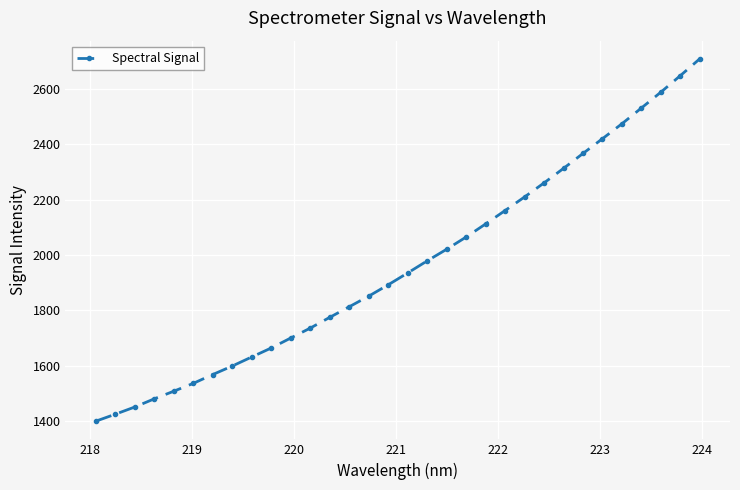

What is the value of the 1st point from the left?

1399.9